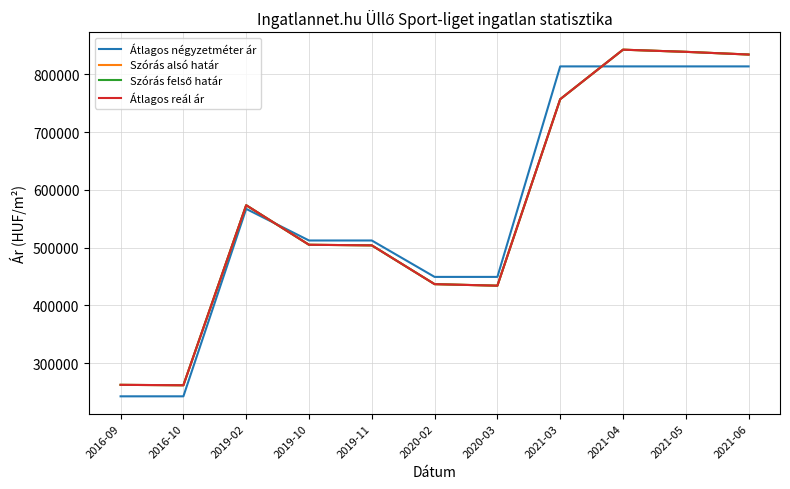

Which category has the highest value across all series?

2021-04